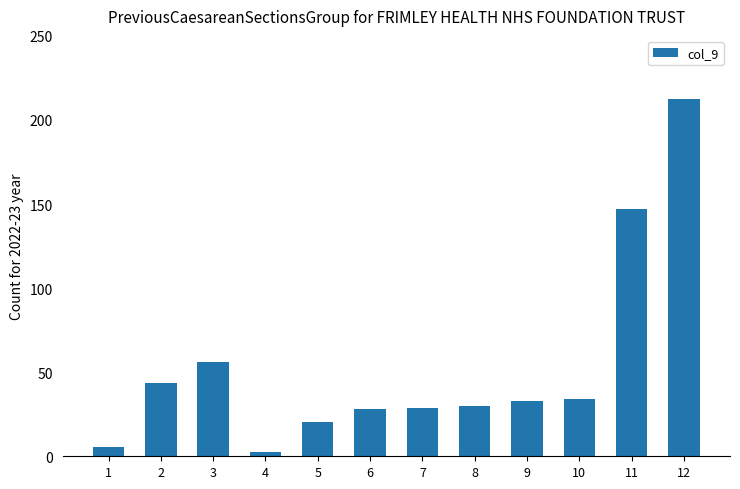

Read the value at 8.

29.7